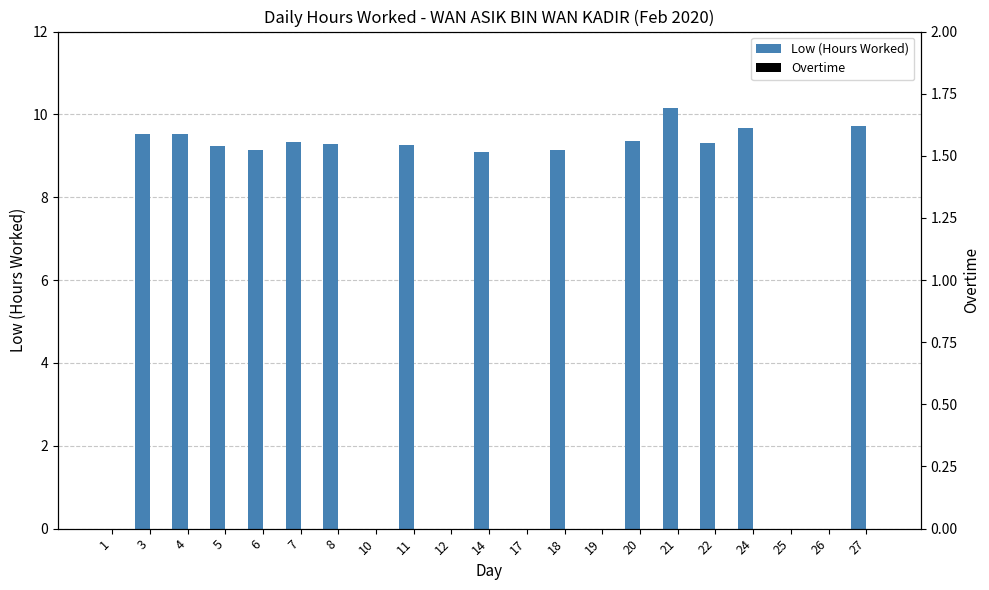

Which series has the largest total across all categories?

Low (Hours Worked)